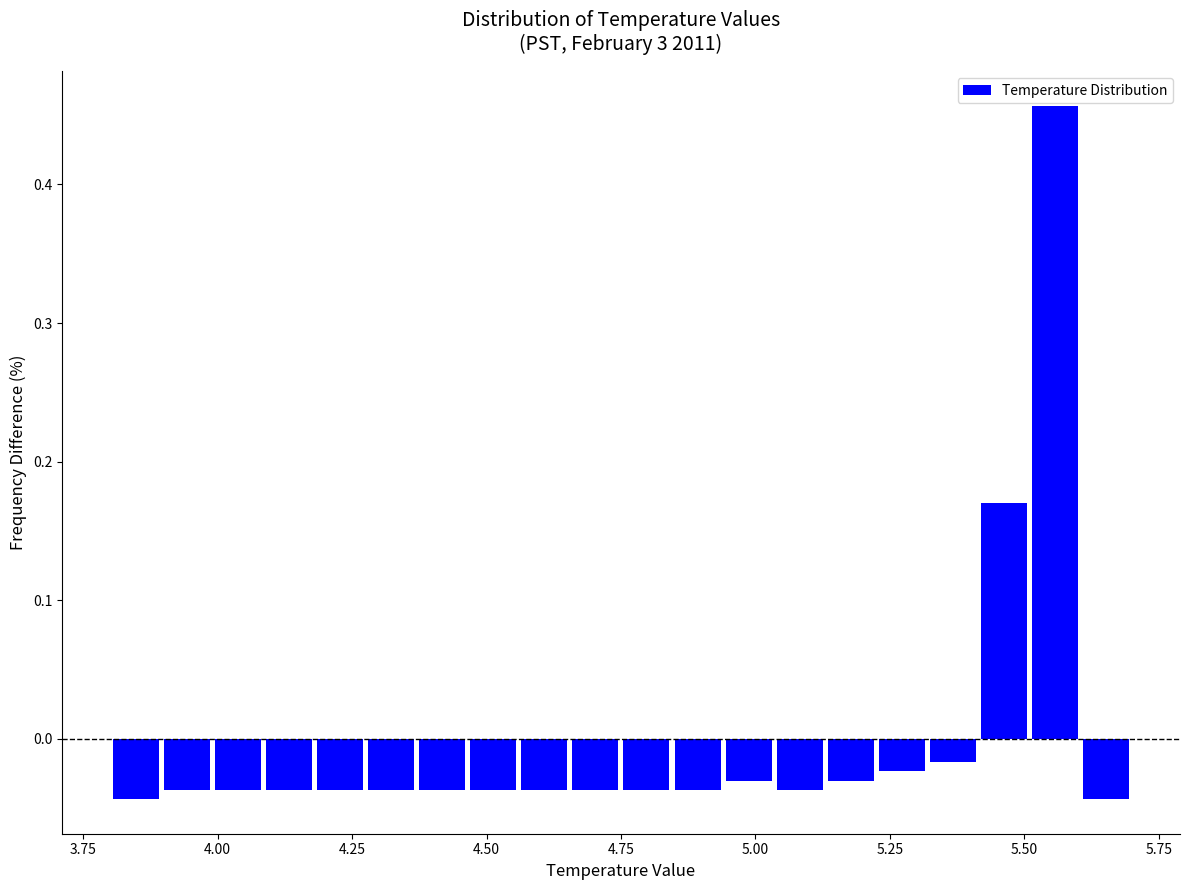

Read against the x-axis, roughly where is the centre of the tallest bar?

5.55